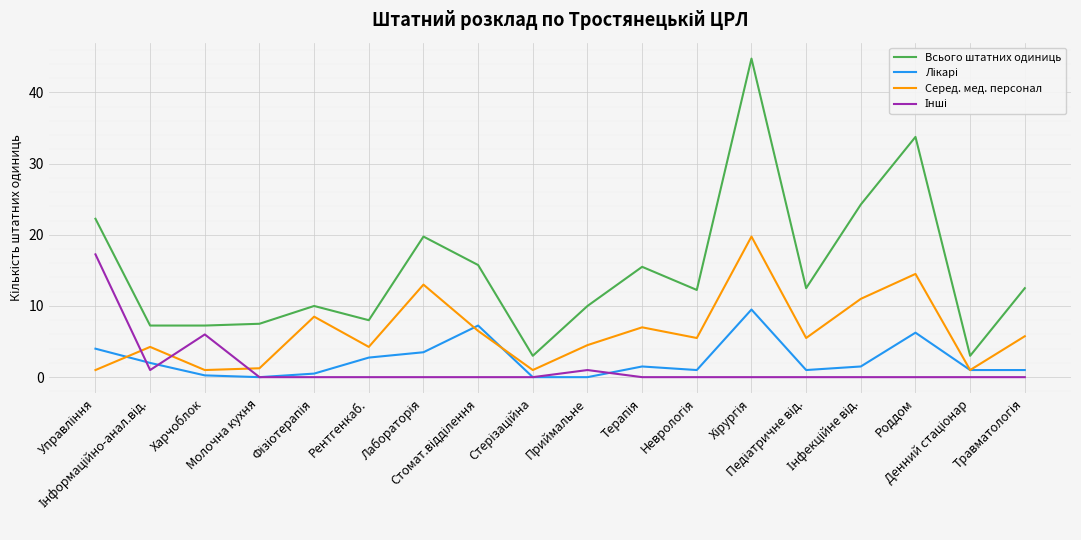

Which series has the largest total across all categories?

Всього штатних одиниць